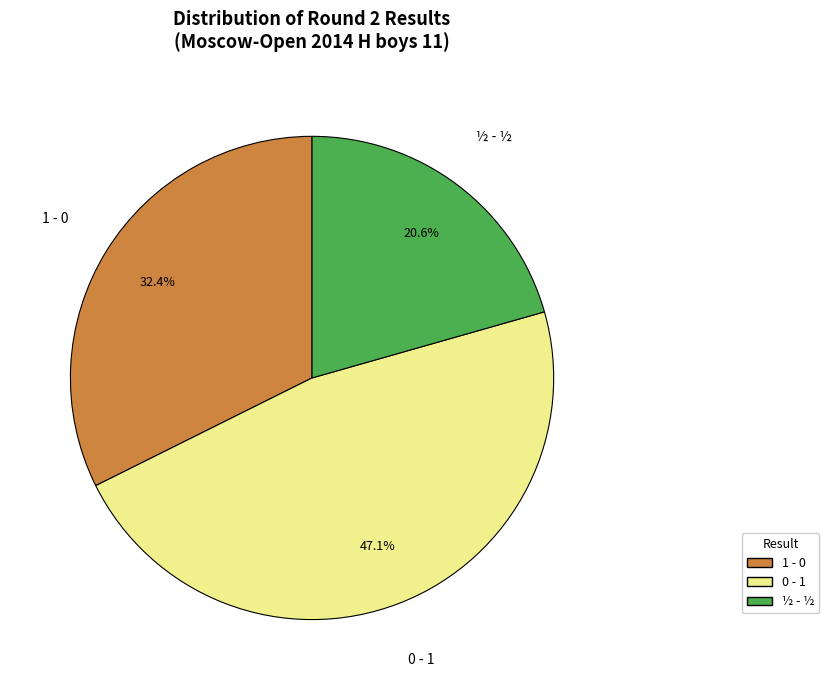

Is there a majority slice in this chart?

No